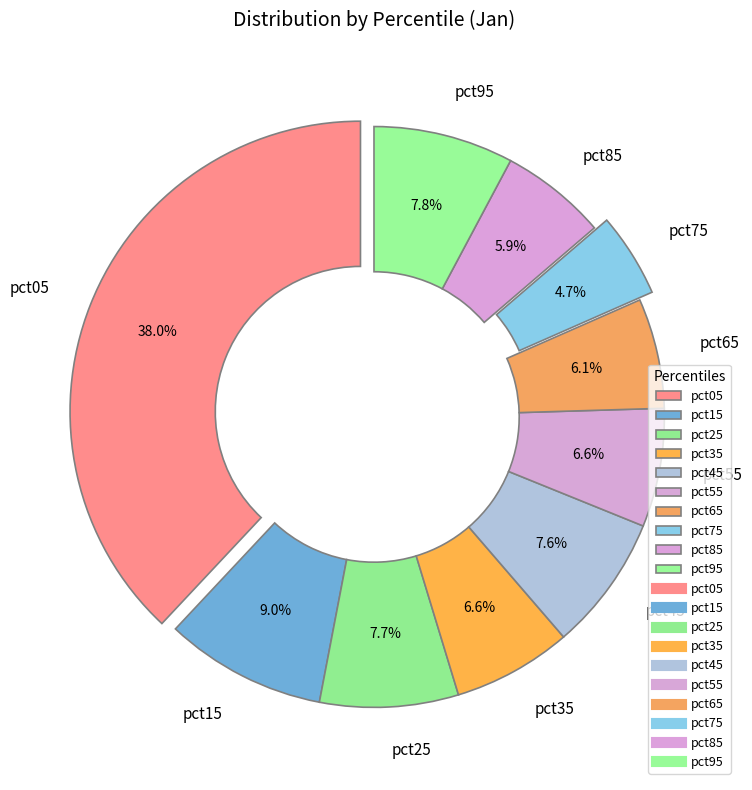

How much of the chart is everything except pct65?

93.9%